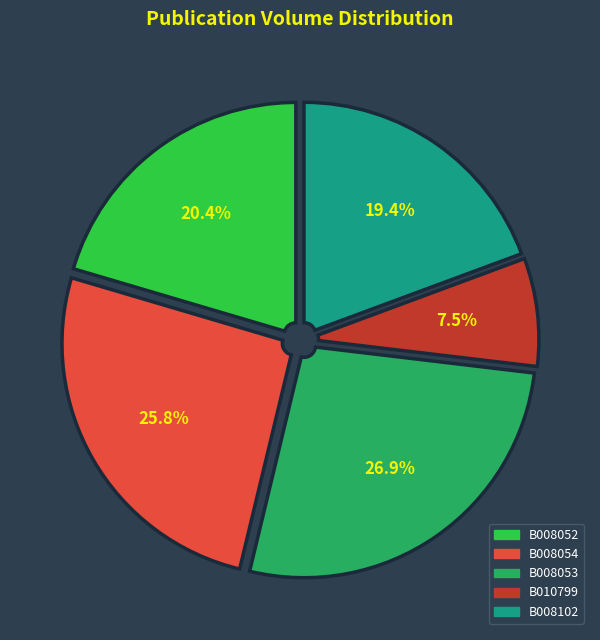

Rank the categories by value from lowest to highest.

B010799, B008102, B008052, B008054, B008053